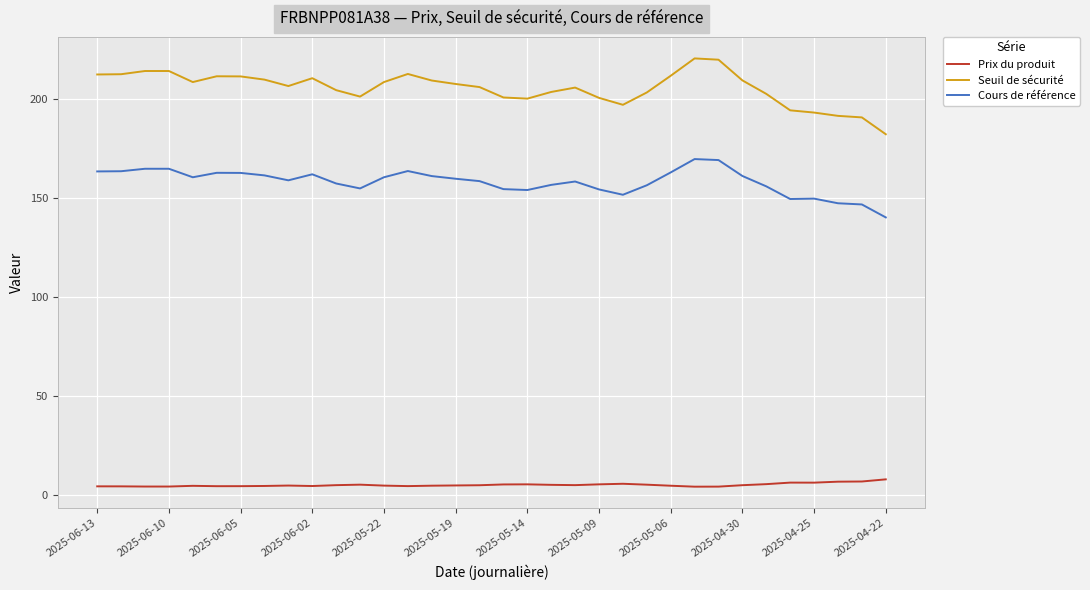

Rank the series by their maximum value, from highest to lowest.

Seuil de sécurité, Cours de référence, Prix du produit